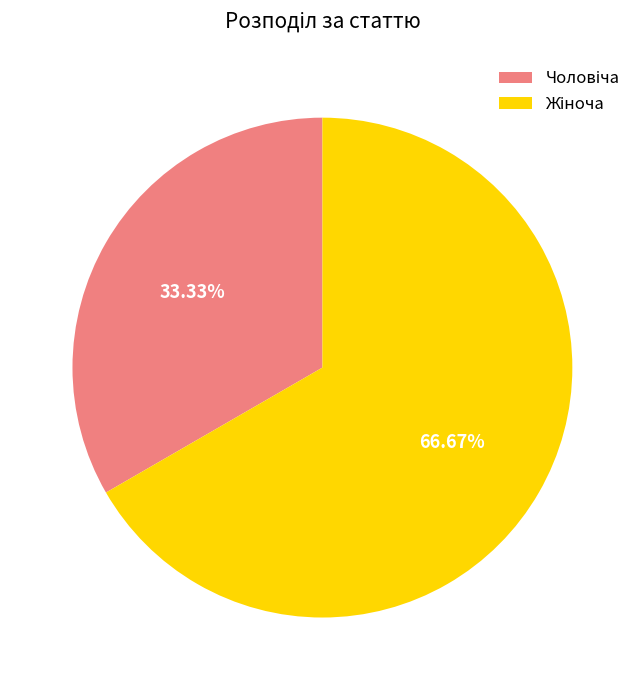

Is there a majority slice in this chart?

Yes